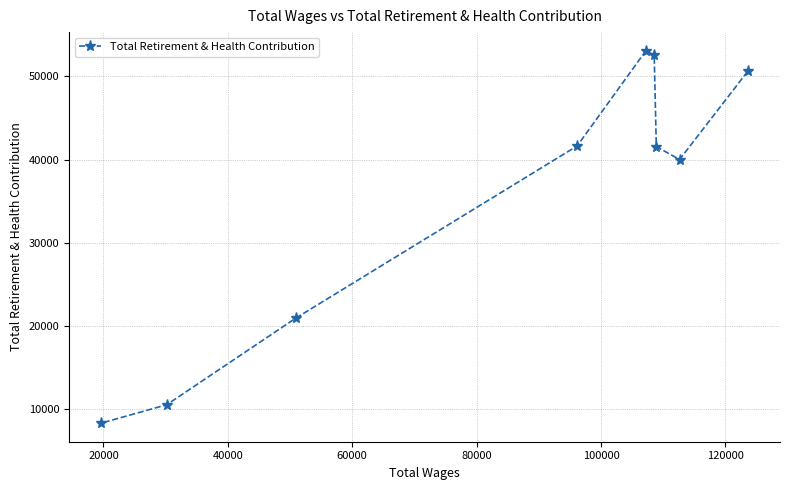

What is the average value?

35468